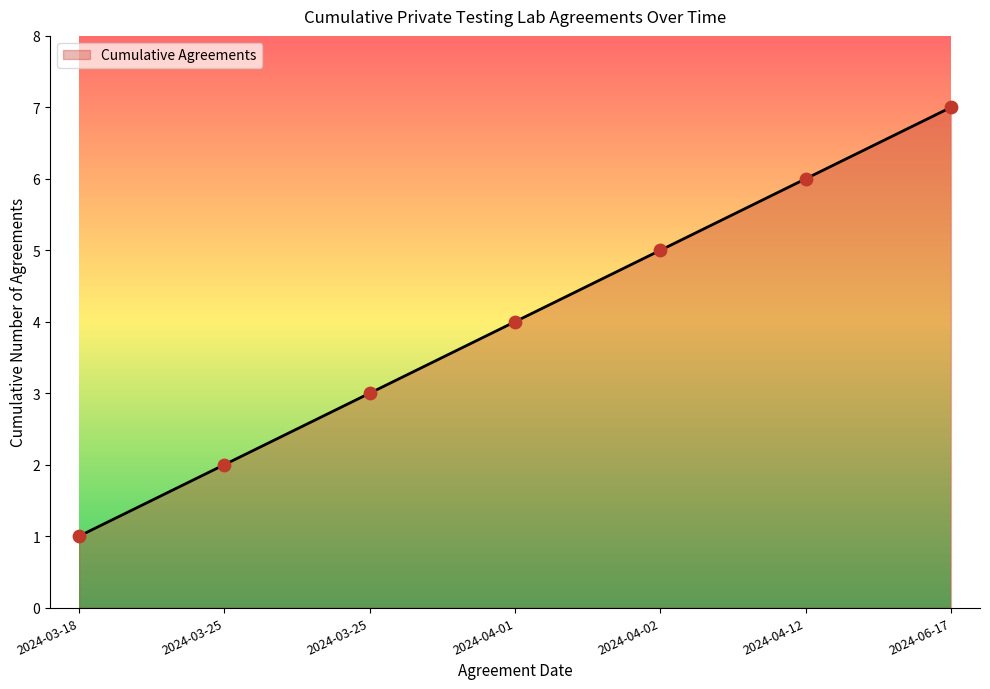

What is the change in value from 2024-03-25 to 2024-04-12?

+4